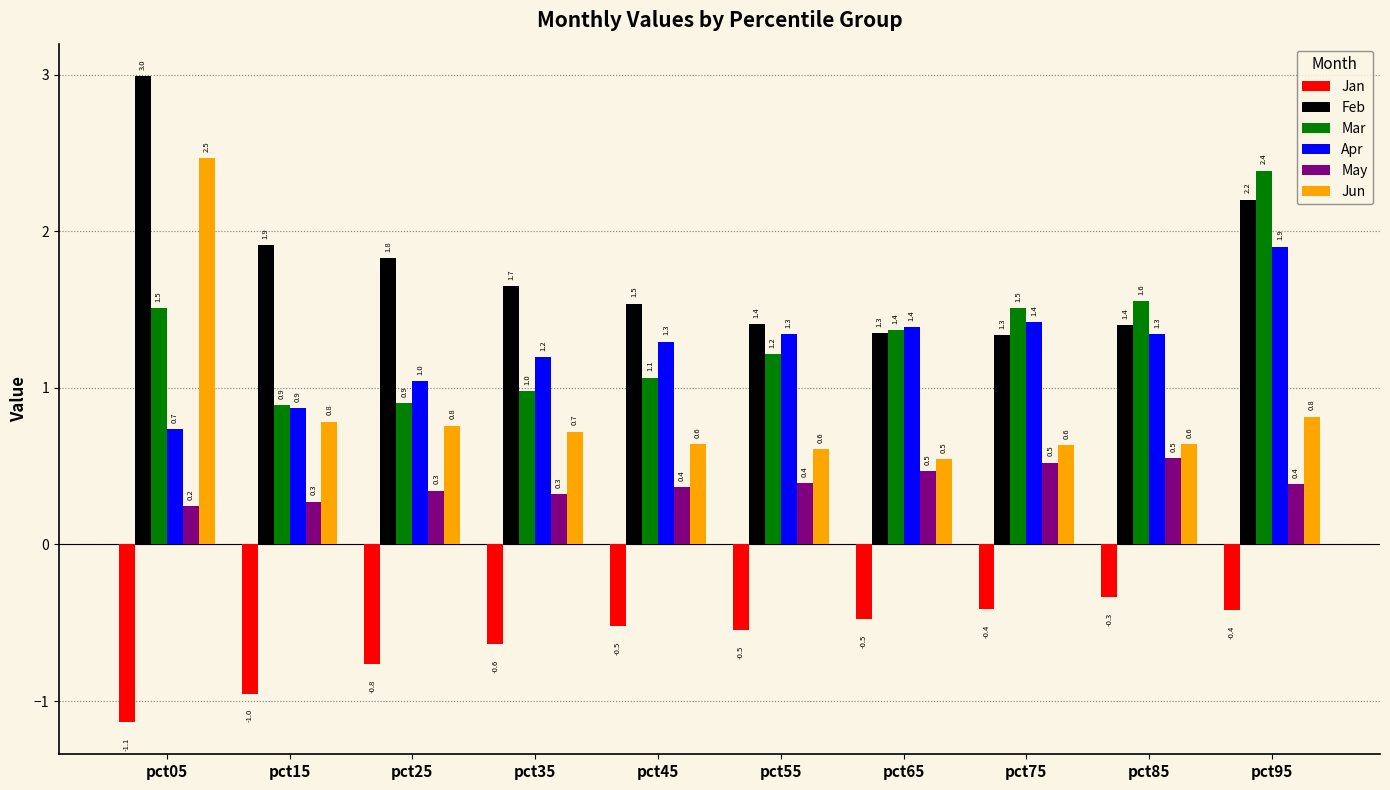

What is the value of the Mar bar at the 5th from the left?

1.1